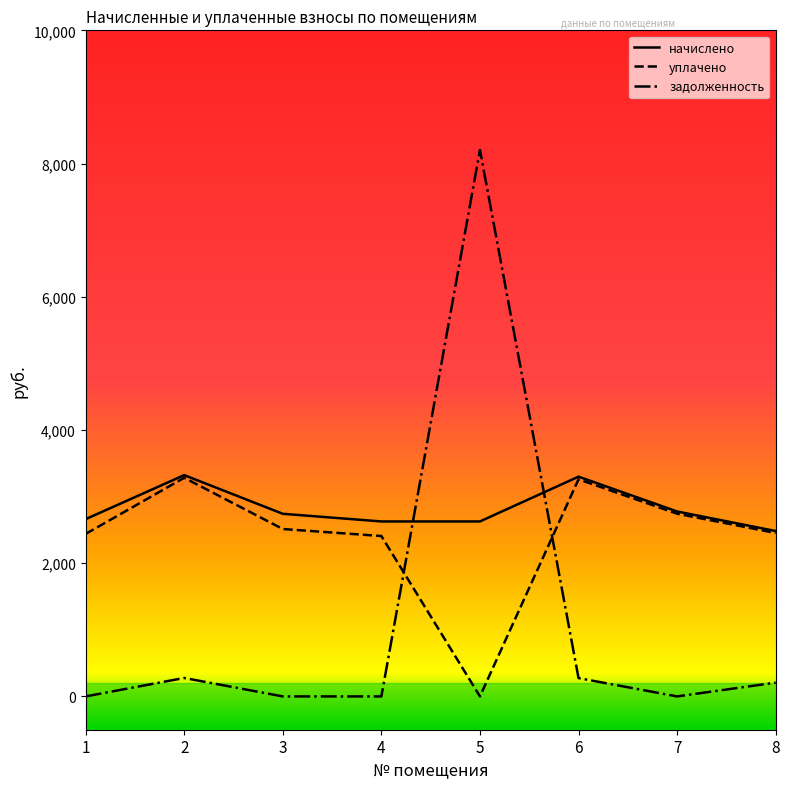

At which label does задолженность first exceed 206?

2